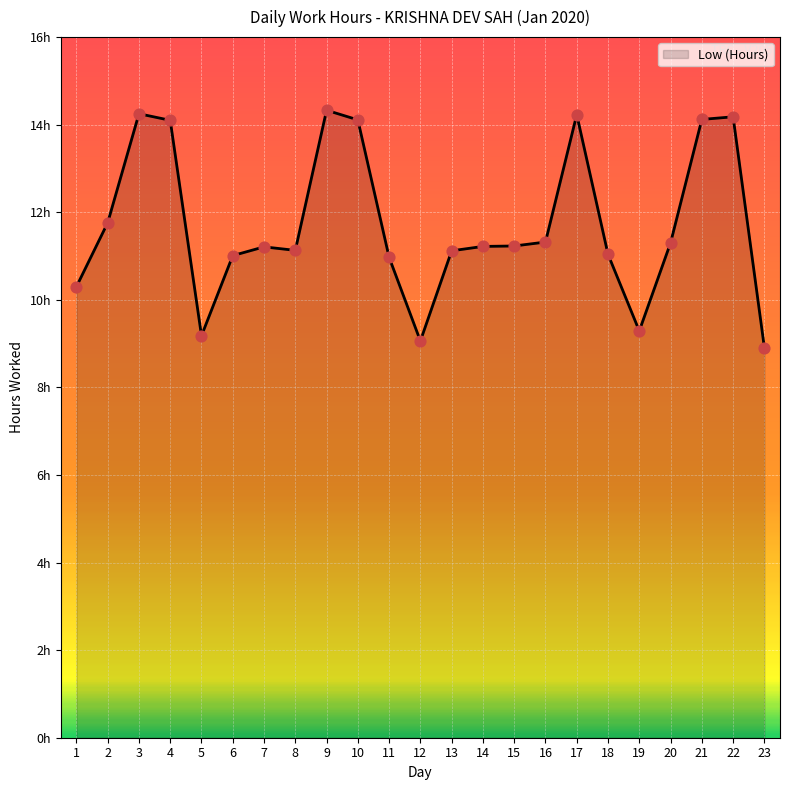

What is the change in value from 19 to 23?

-0.4